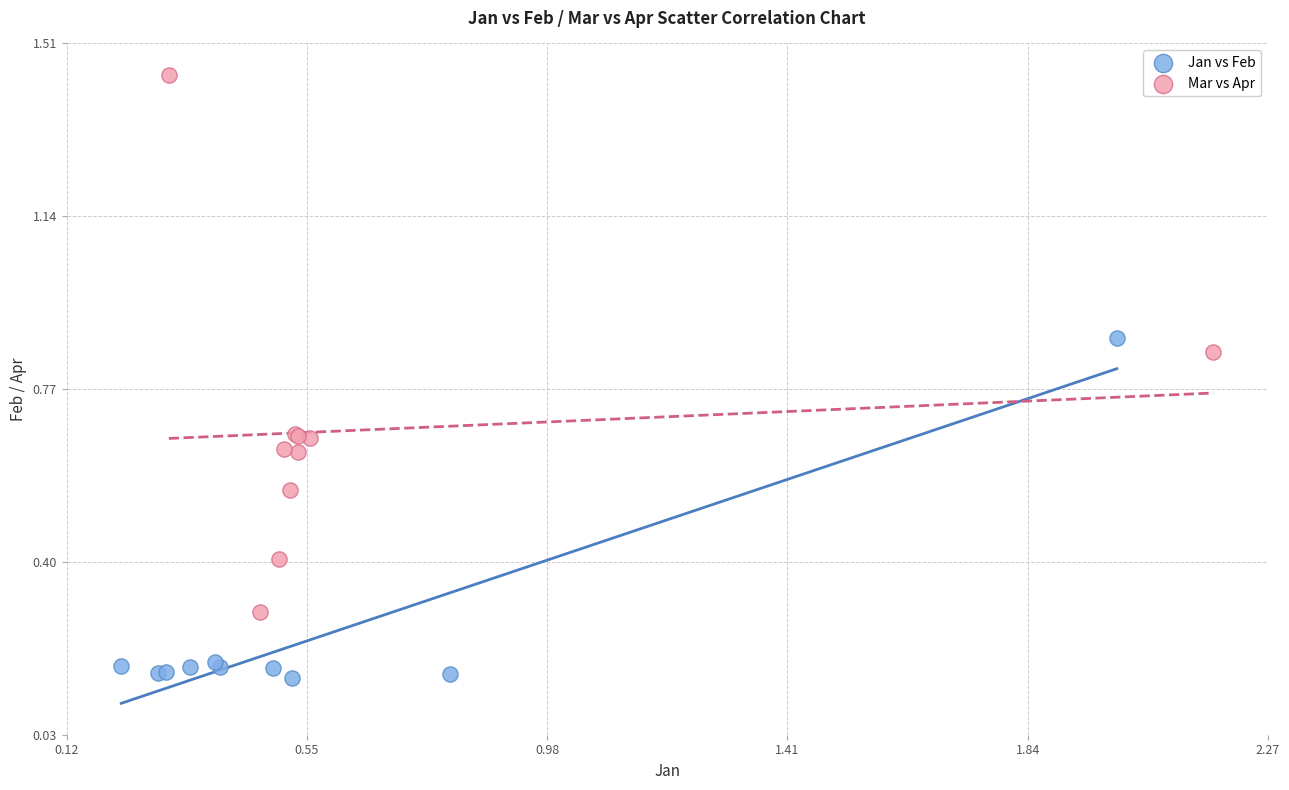

Which series contains the highest Y value?

Mar vs Apr